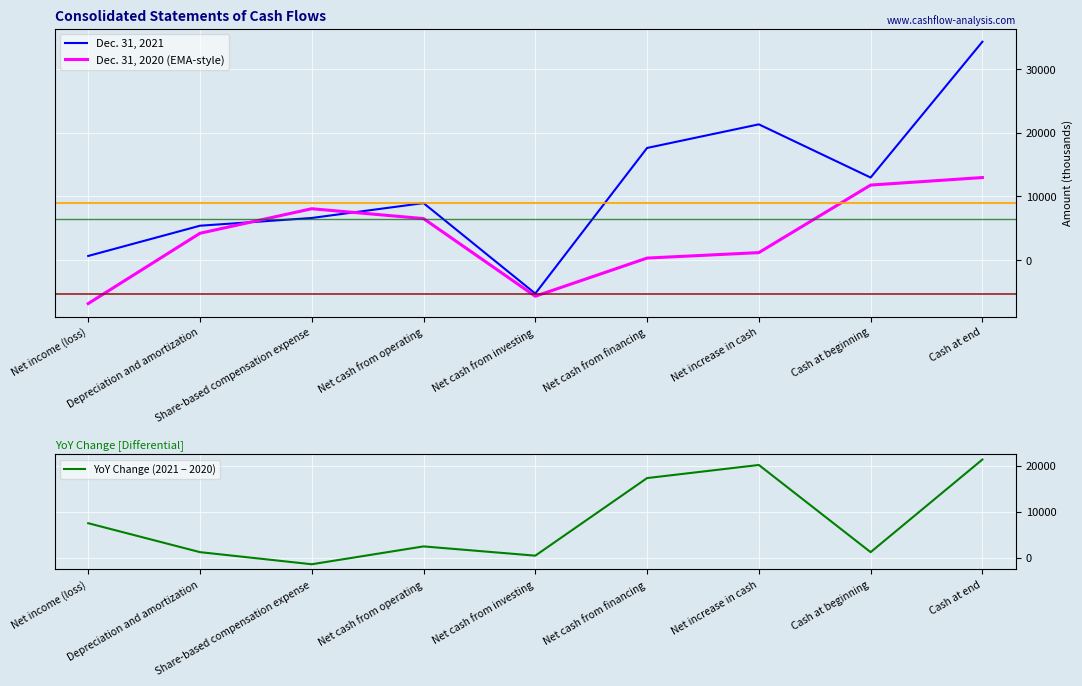

Reading left to right, extract all data points from this chart.

Dec. 31, 2021: 655	5399	6615	8948	-5244	17597	21301	12957	34258
Dec. 31, 2020 (EMA-style): -6813	4216	8064	6519	-5662	324	1181	11776	12957
YoY Change (2021 − 2020): 7468	1183	-1449	2429	418	17273	20120	1181	21301